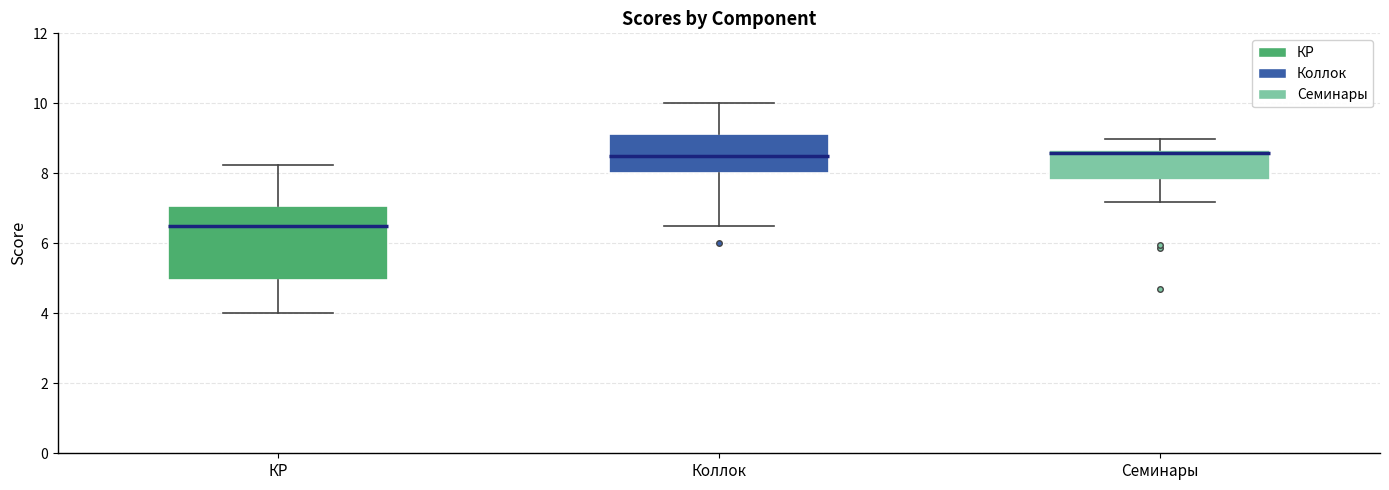

Comparing the boxes themselves (not the whiskers), which one is the tallest?

КР